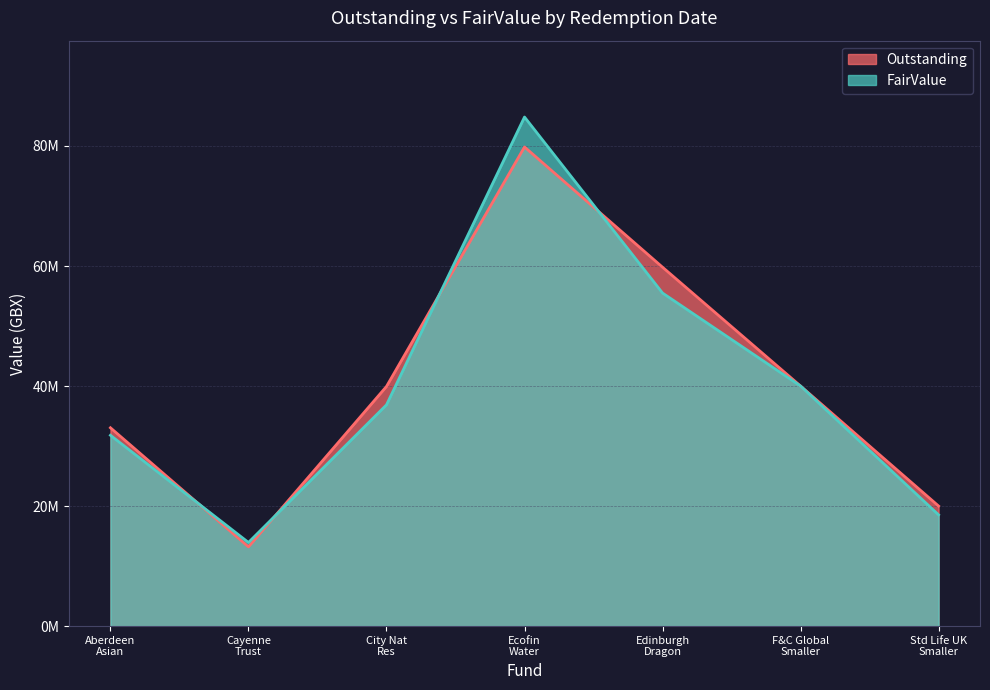

How many intersections are there between Outstanding and FairValue?

4